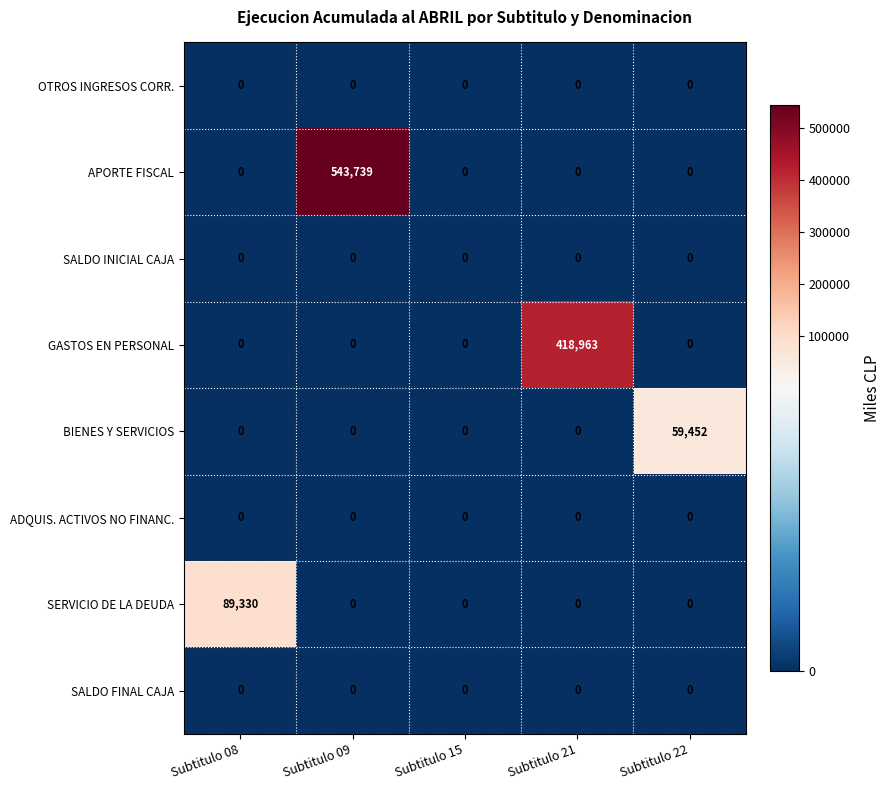

Which series has the largest total across all categories?

APORTE FISCAL